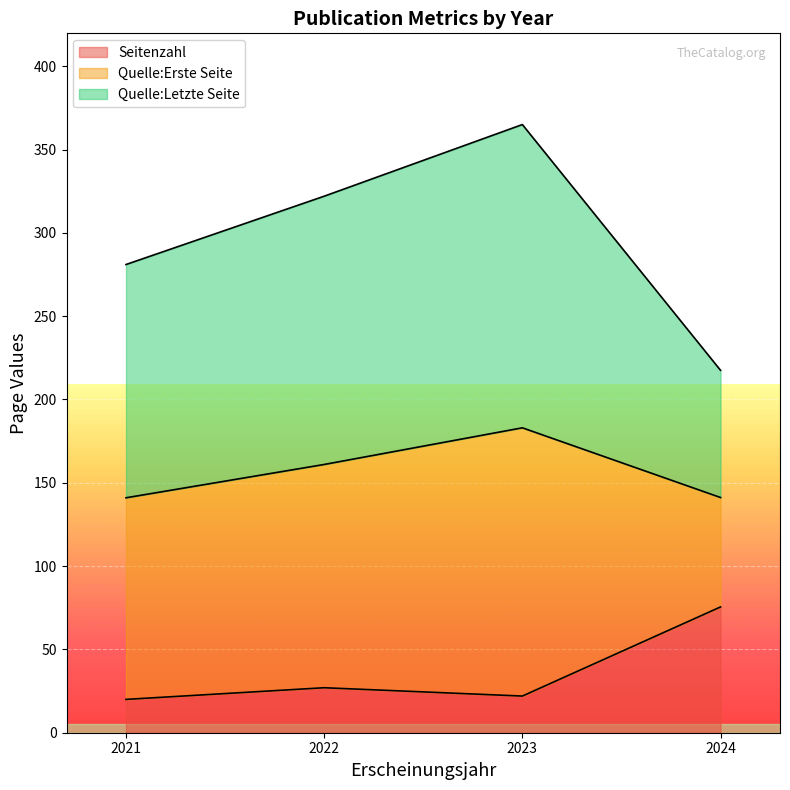

What is the average value of the Seitenzahl series?

36.1